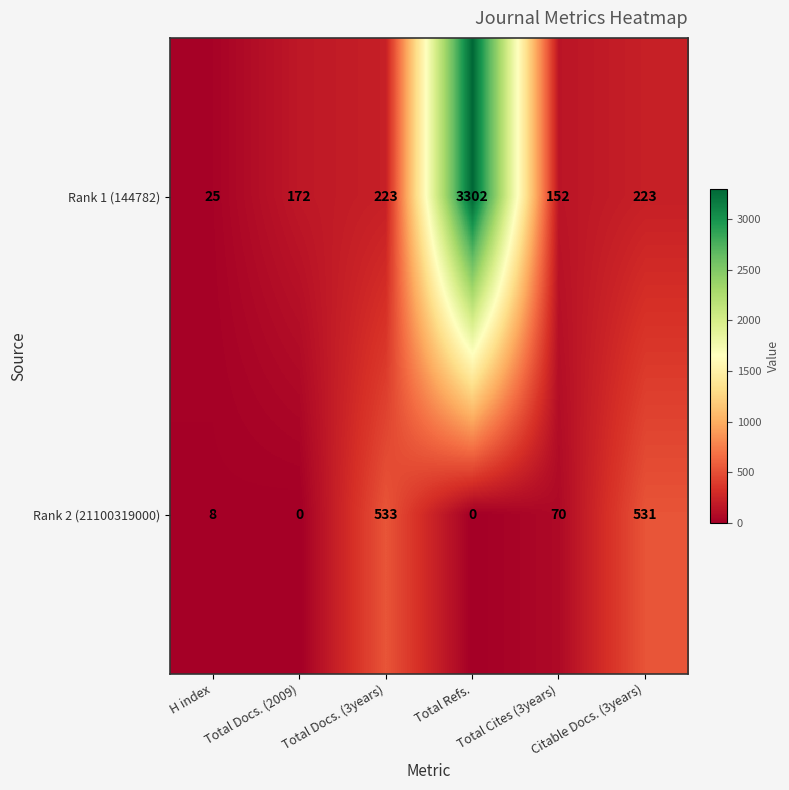

At which category is the sum across all series the highest?

Total Refs.